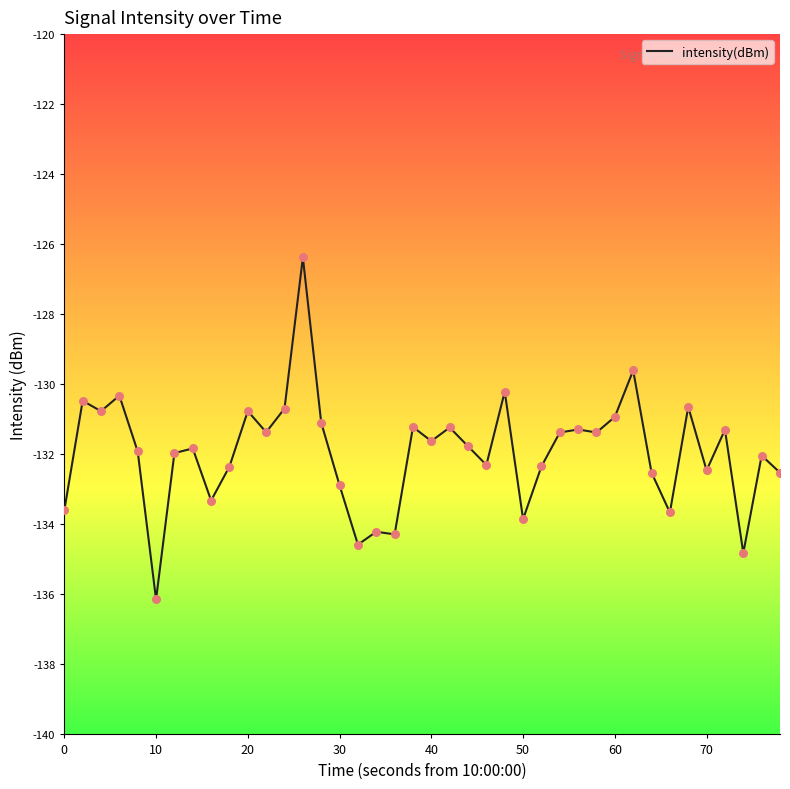

What is the minimum value shown in the chart?

-136.1